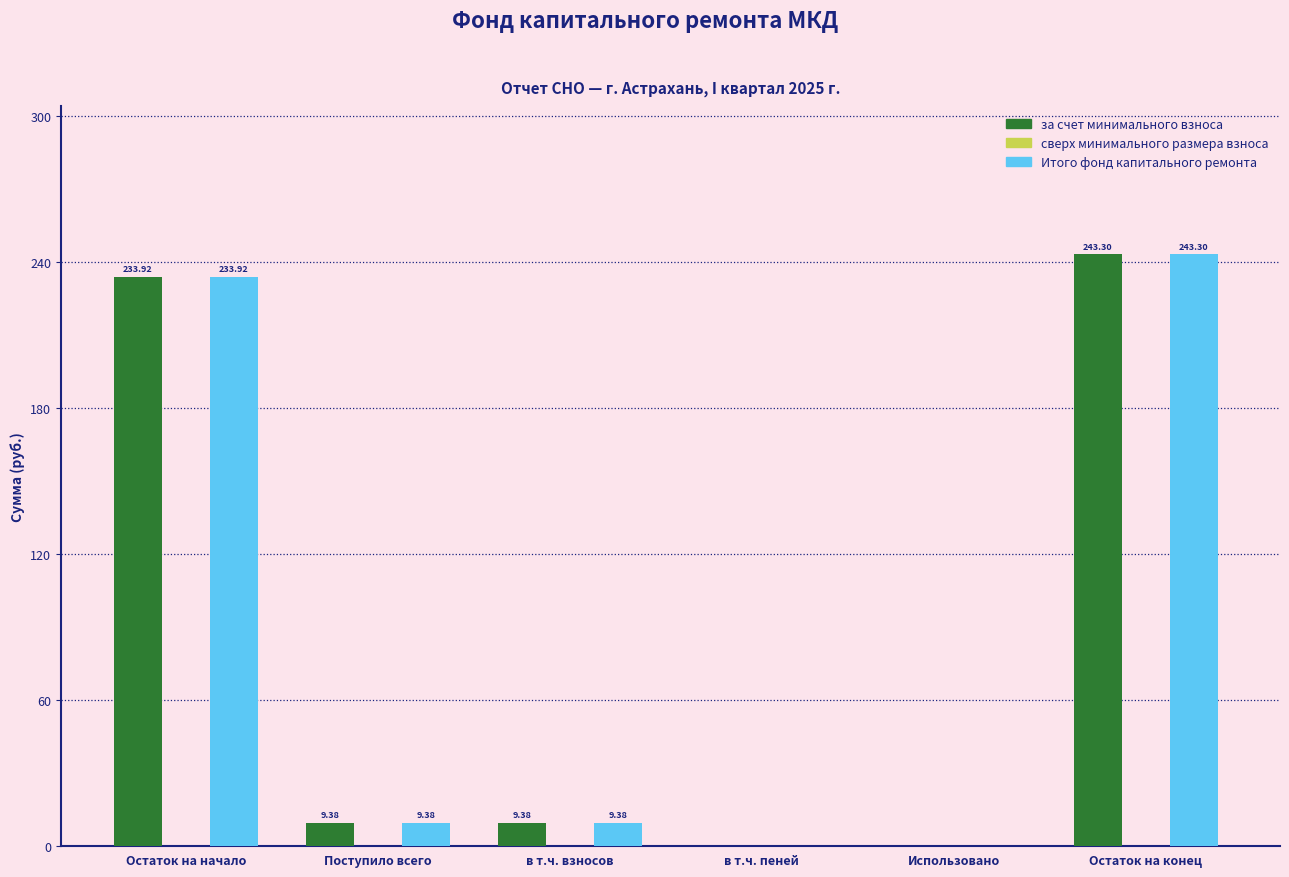

What is the average value of the Итого фонд капитального ремонта series?

82.7